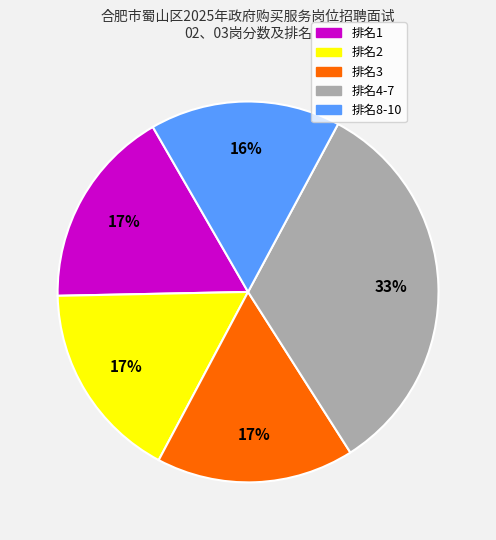

Is there a majority slice in this chart?

No